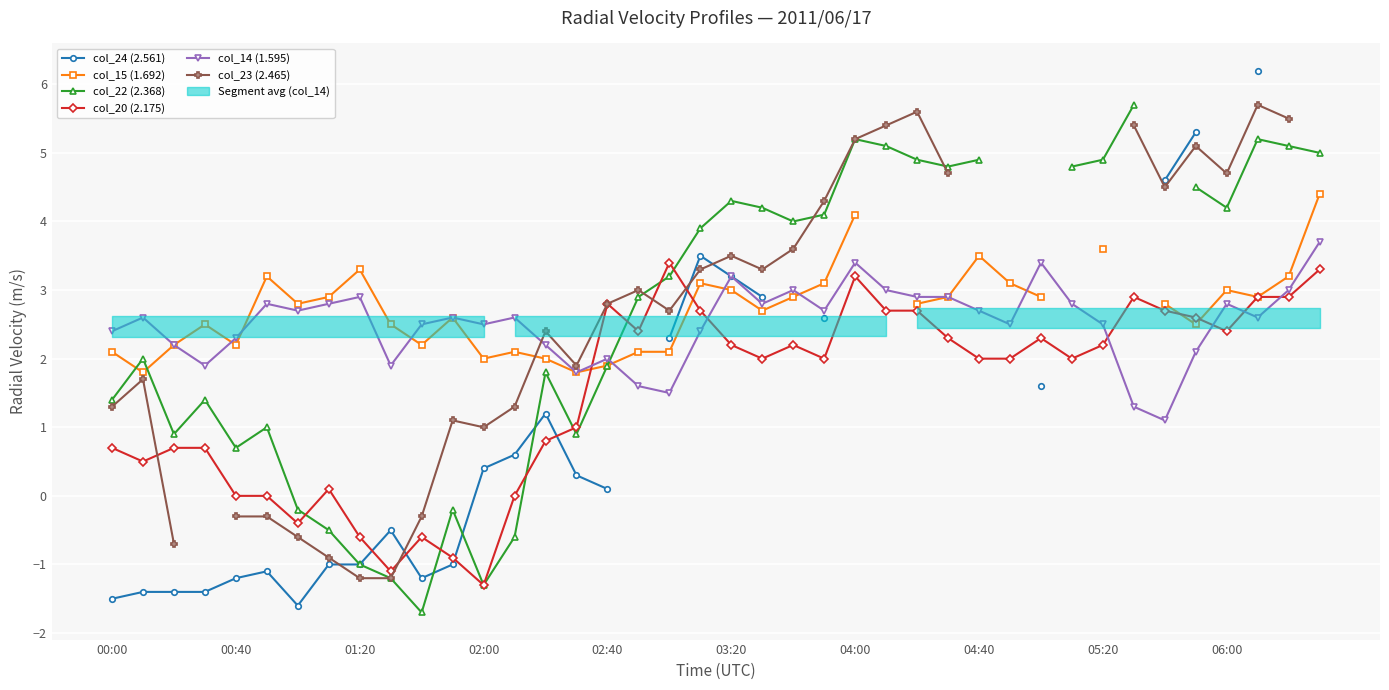

True or false: col_20 (2.175) has more than 2 points higher than both neighbors.

True